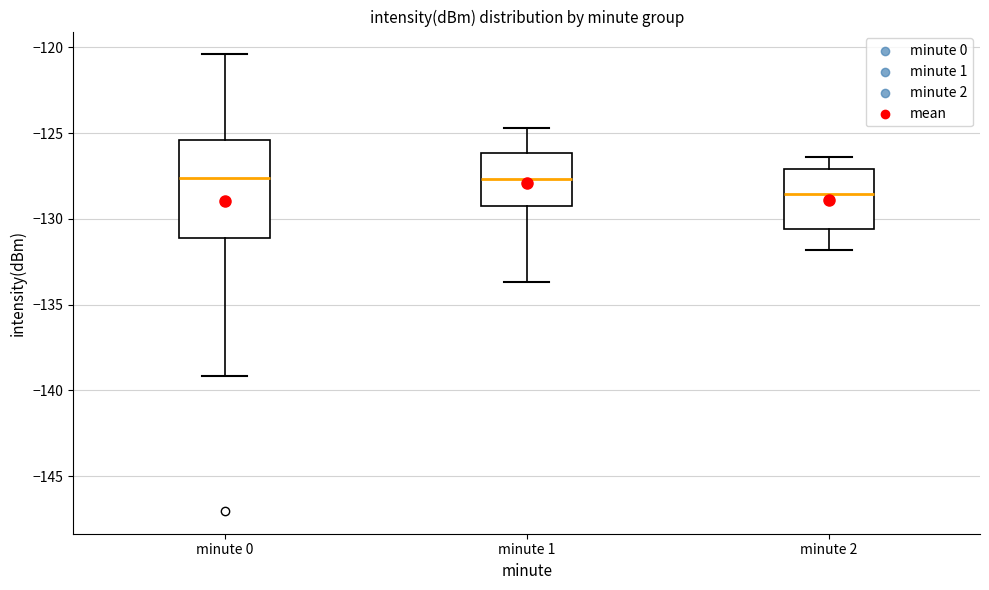

Where is the upper edge of the box for minute 0 on the y-axis? The values are not printed on the chart, so give them approximately, as read against the axis.

-125.5